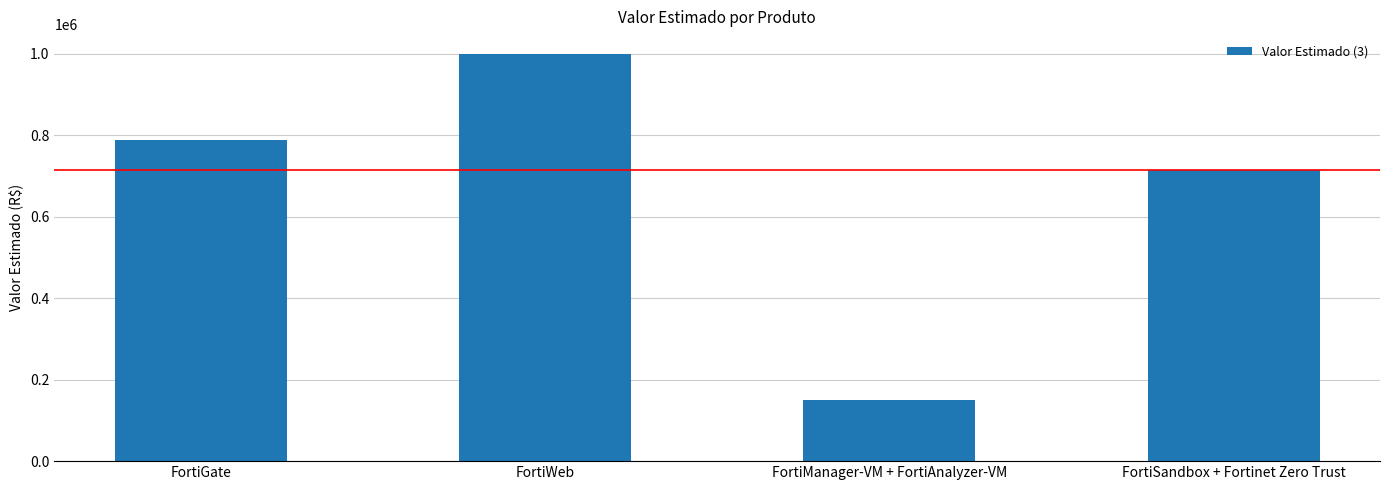

At which label is the value closest to 574000?

FortiSandbox + Fortinet Zero Trust